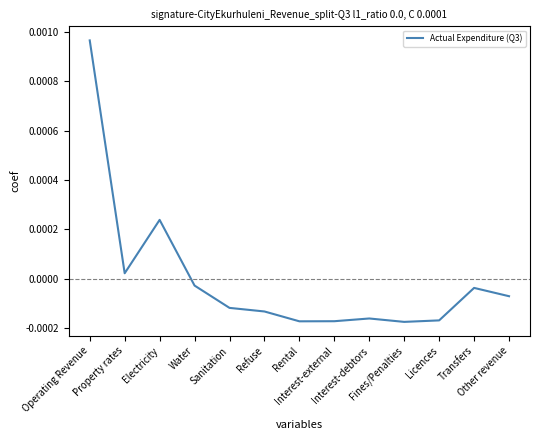

Where does the data first go above 0?

Operating Revenue